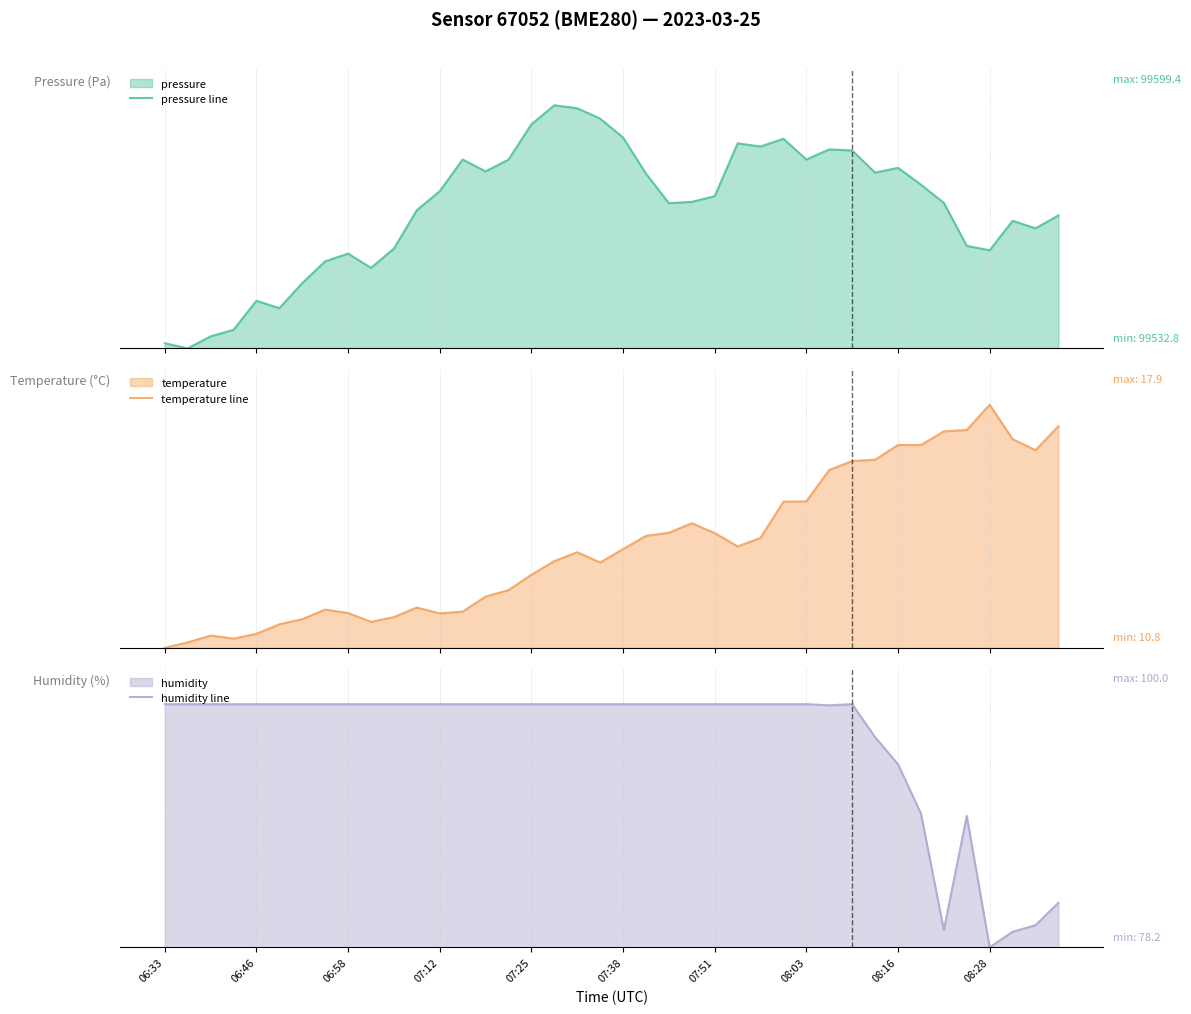

At how many categories does at least one series exceed 0?

40